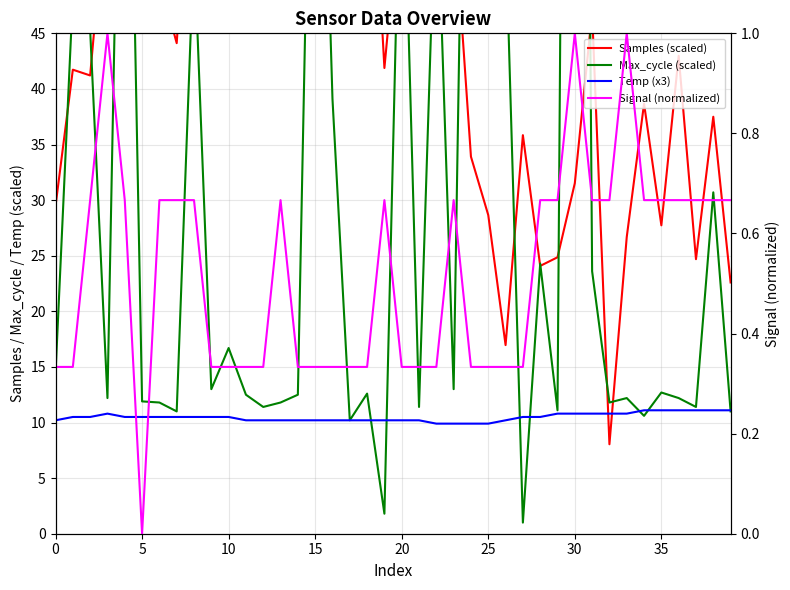

What is the label of the 36th point from the left?

35